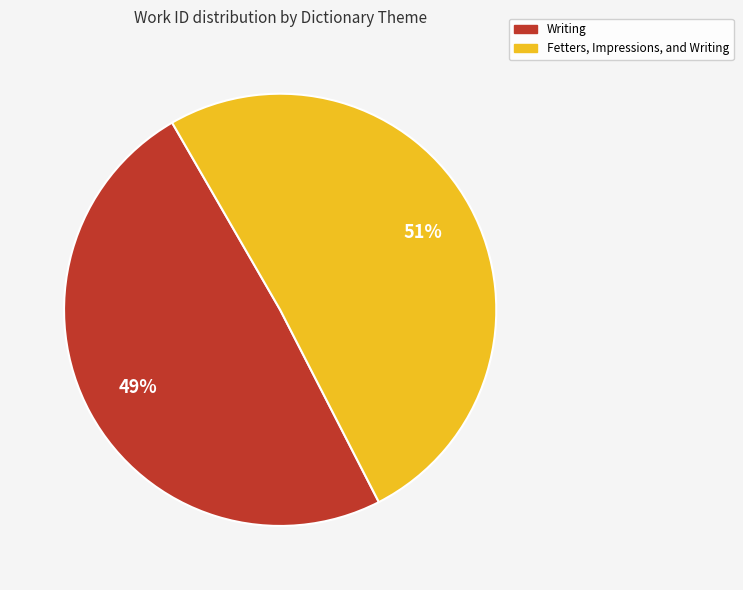

How many segments does this pie chart have?

2